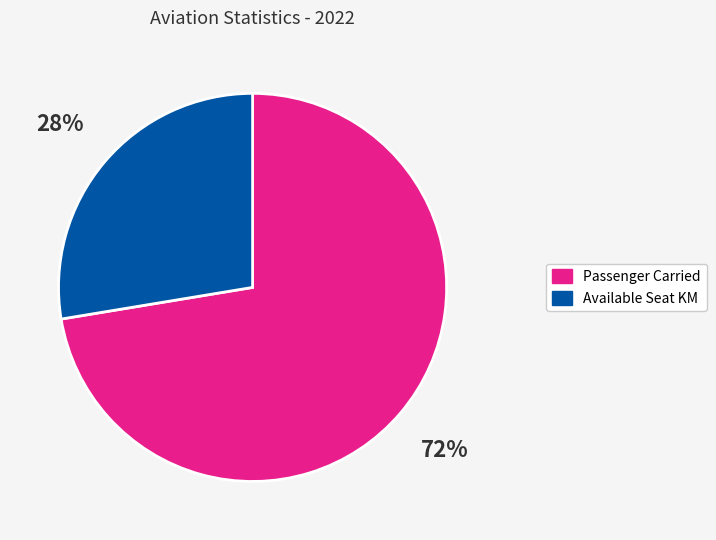

To the nearest percent, what is the average slice percentage?

50%